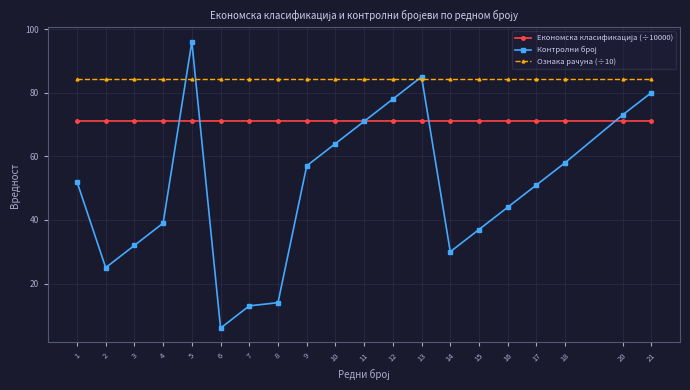

The Ознака рачуна (÷10) series shows 59.0 at 20. True or false?

False